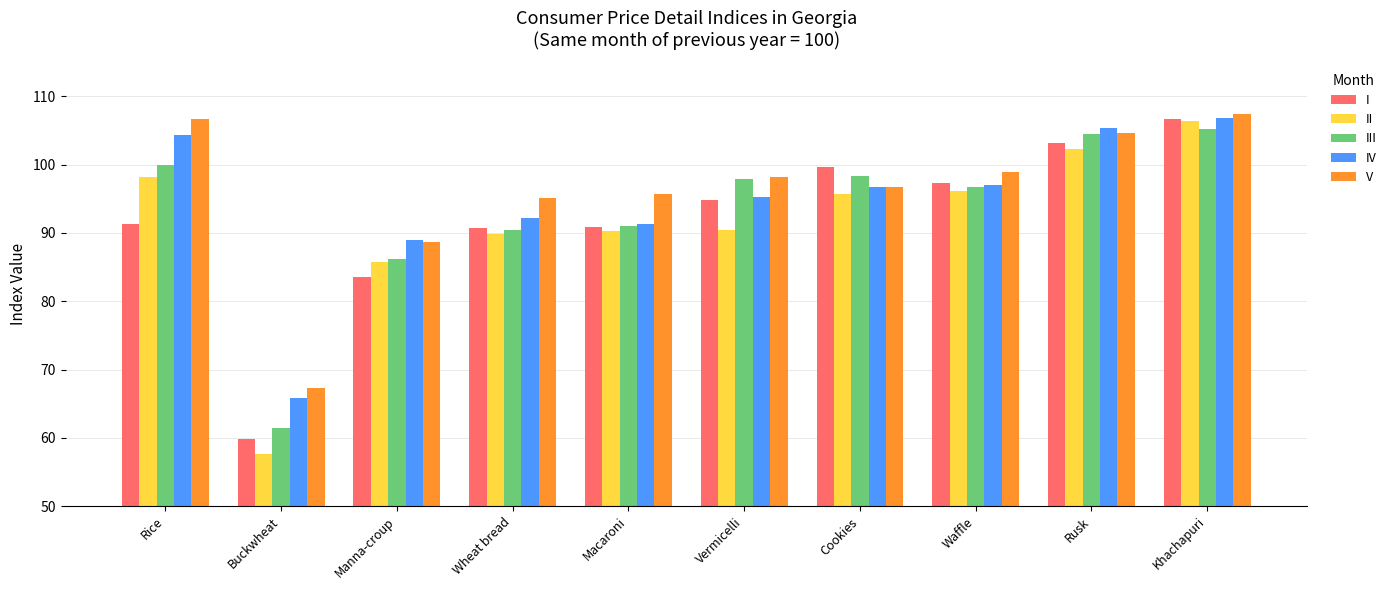

What is the value of the V bar at the 5th from the left?

95.7